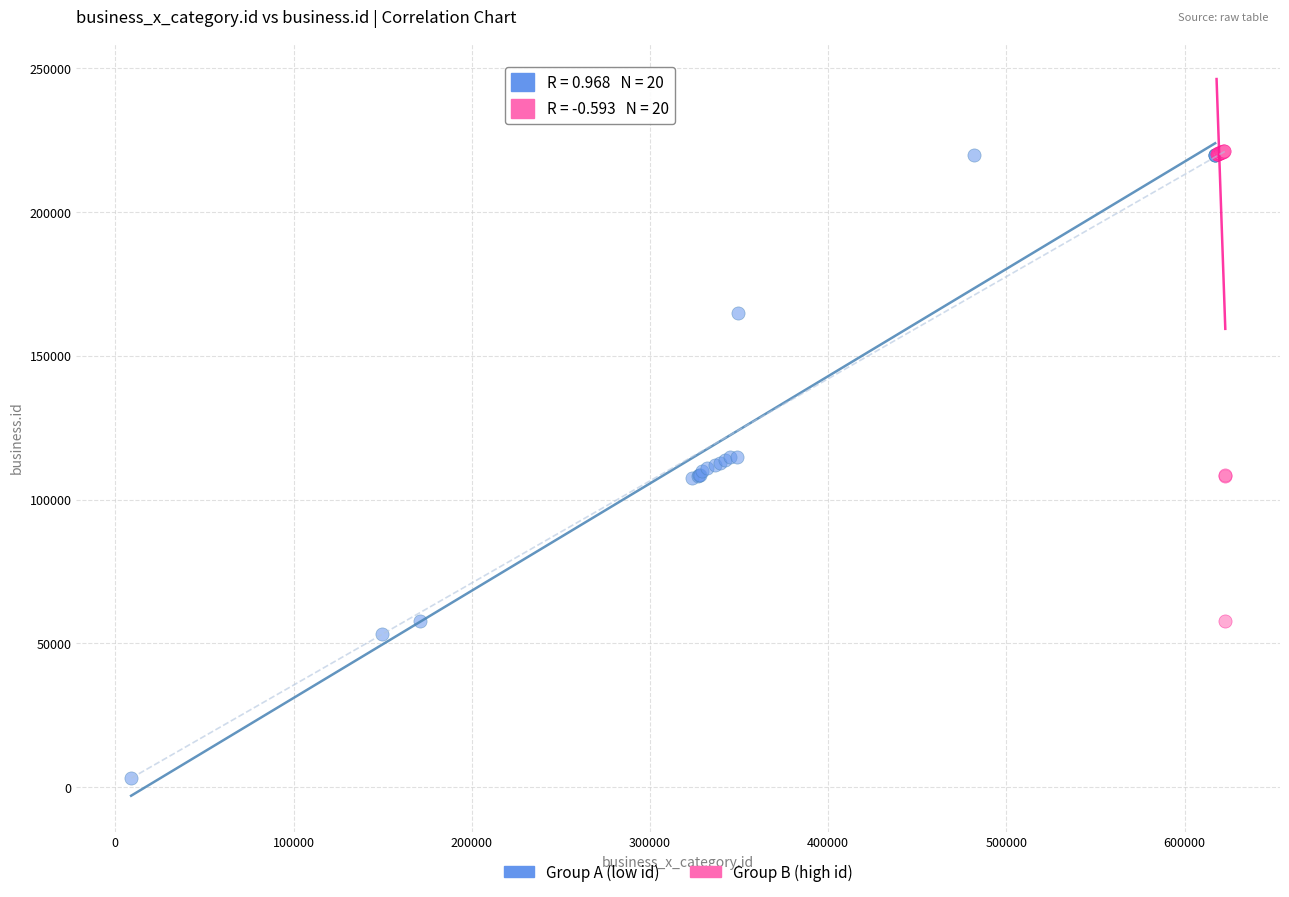

Which series has the widest spread of Y values?

Group A (low id)